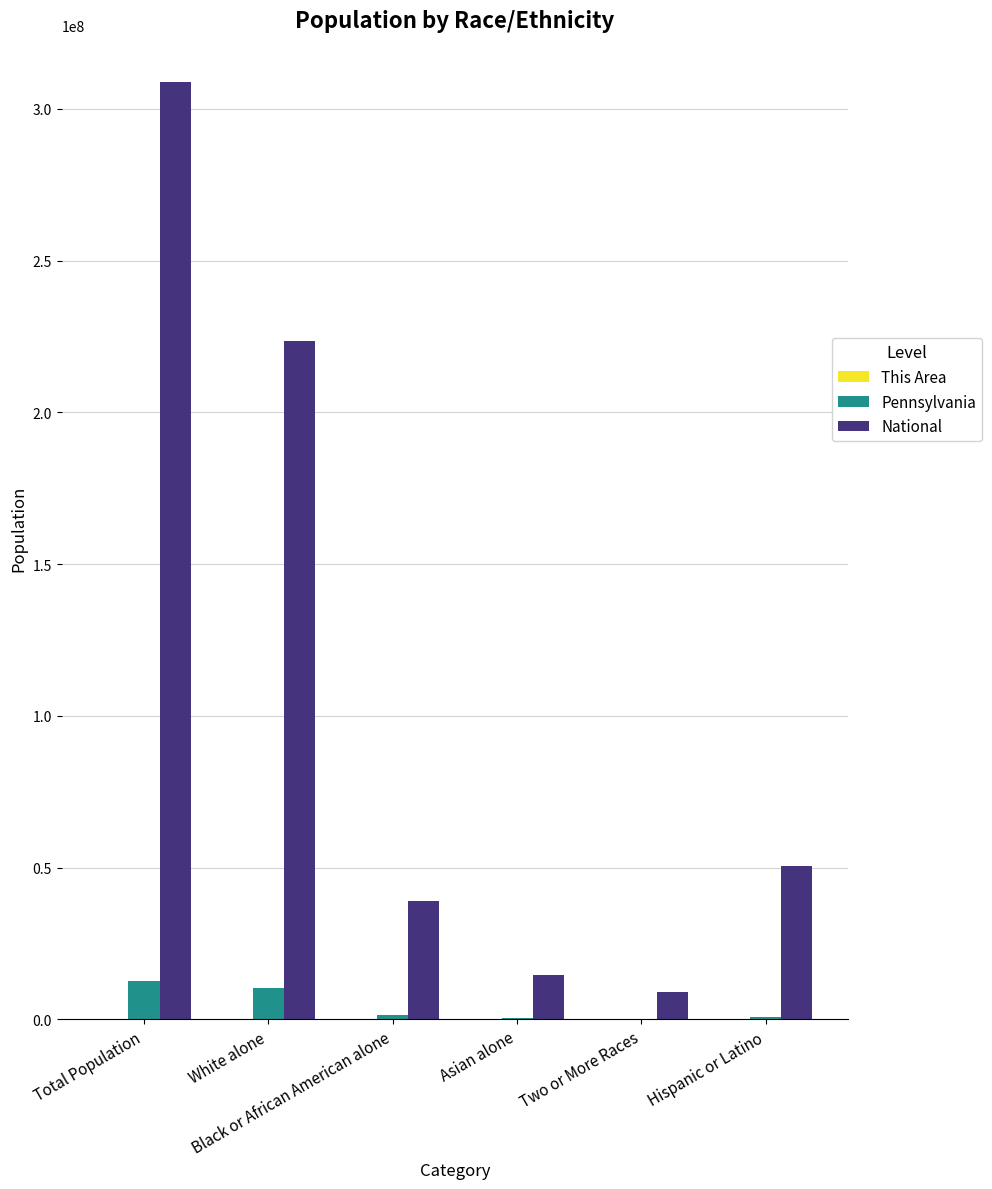

Which series has the largest total across all categories?

National